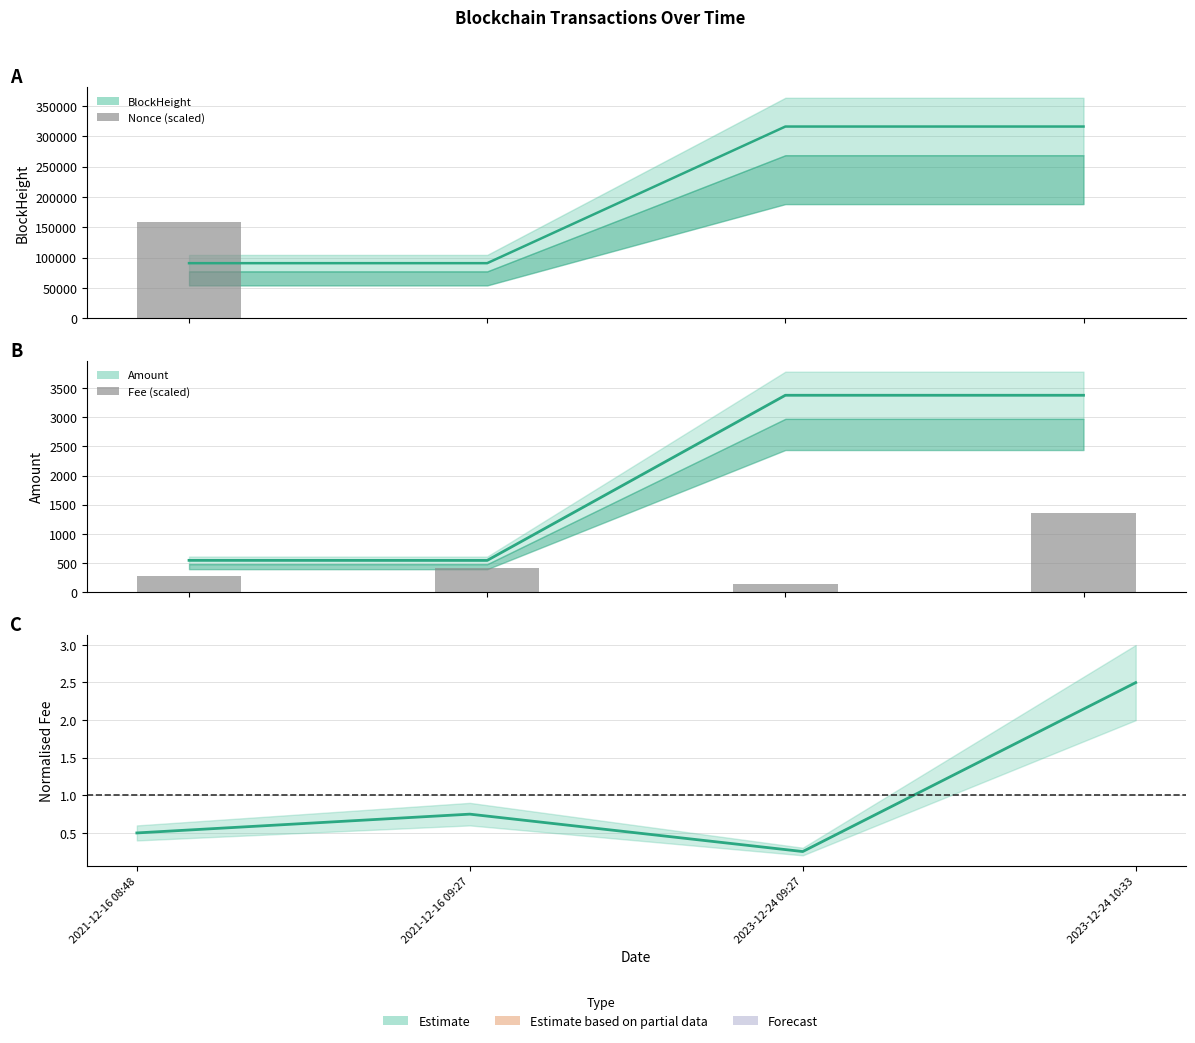

At which label does Fee reach its peak?

2023-12-24 10:33